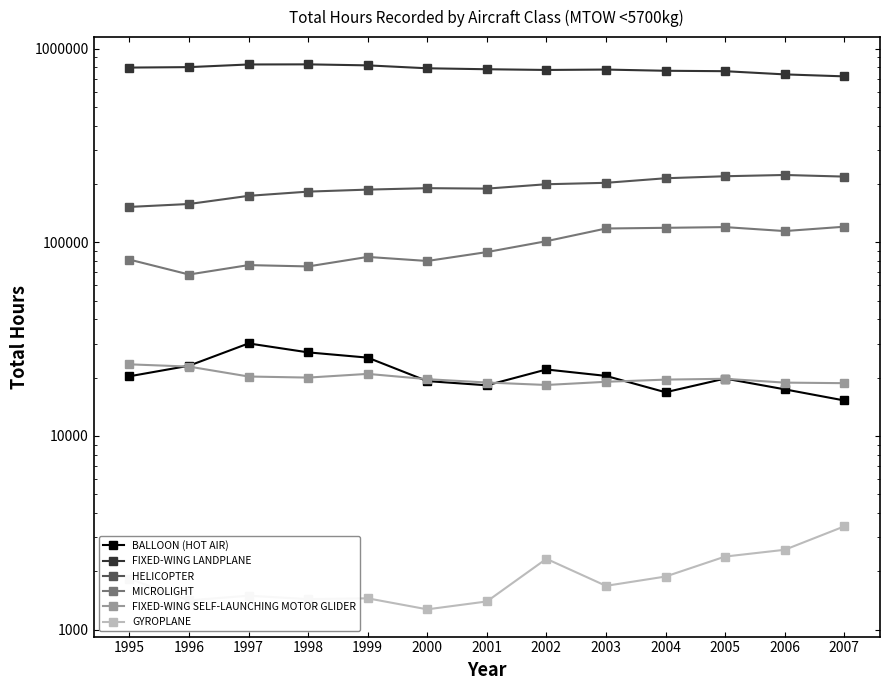

What is the value of the FIXED-WING LANDPLANE point at the 5th from the left?

819246